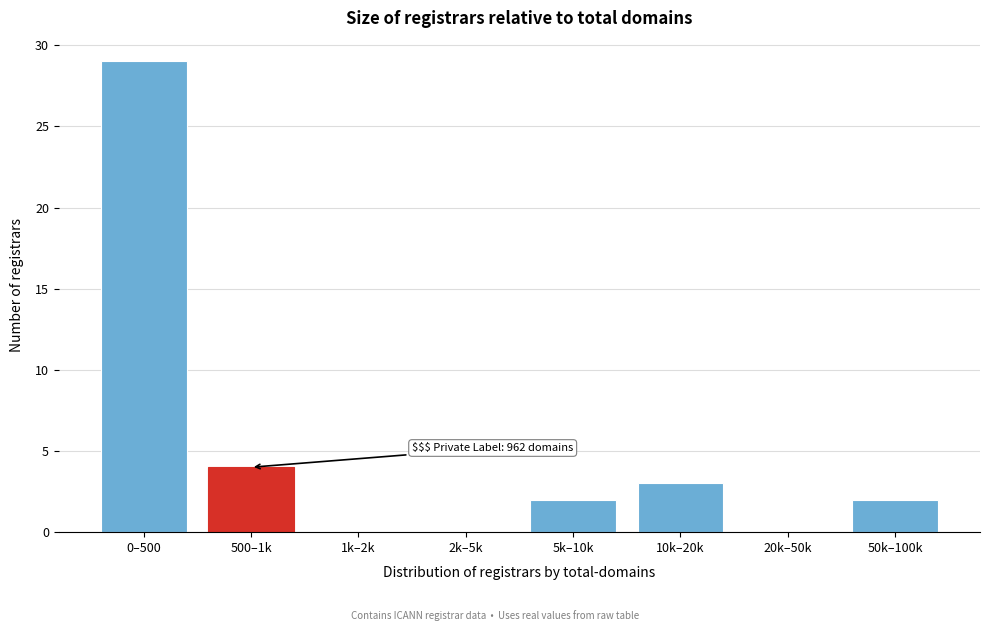

Reading left to right, what are all the values shown in this chart?

0–500=29	500–1k=4	1k–2k=0	2k–5k=0	5k–10k=2	10k–20k=3	20k–50k=0	50k–100k=2